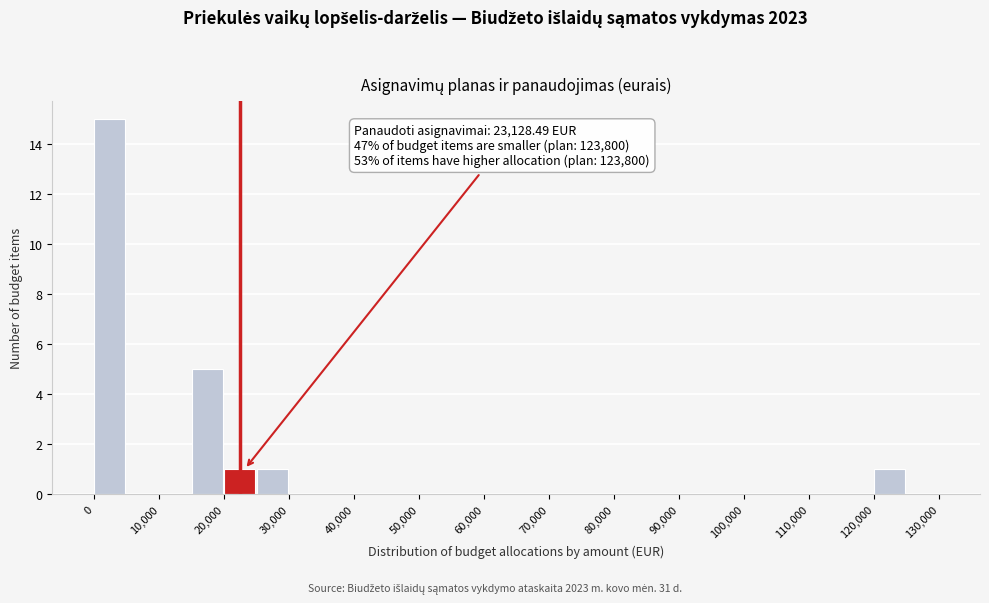

Which range on the x-axis has the tallest bar?

0 to 5000